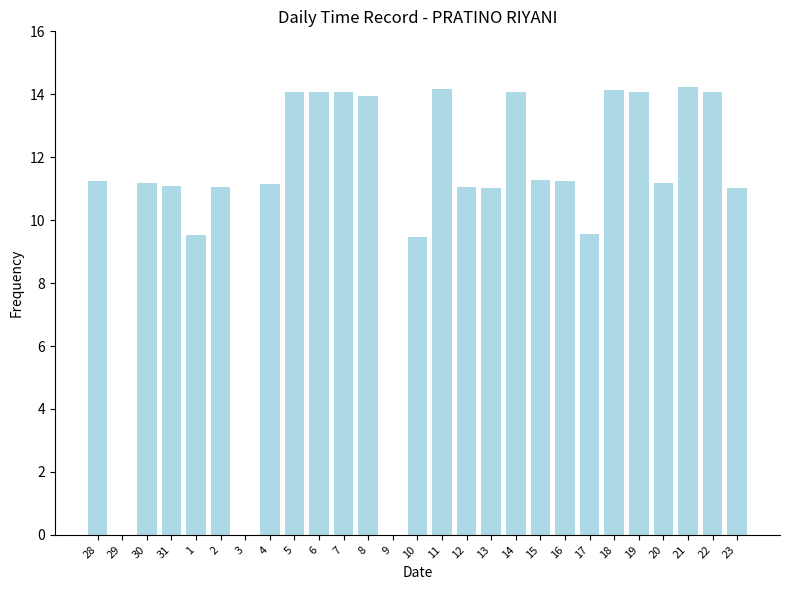

What is the maximum value shown in the chart?

14.2